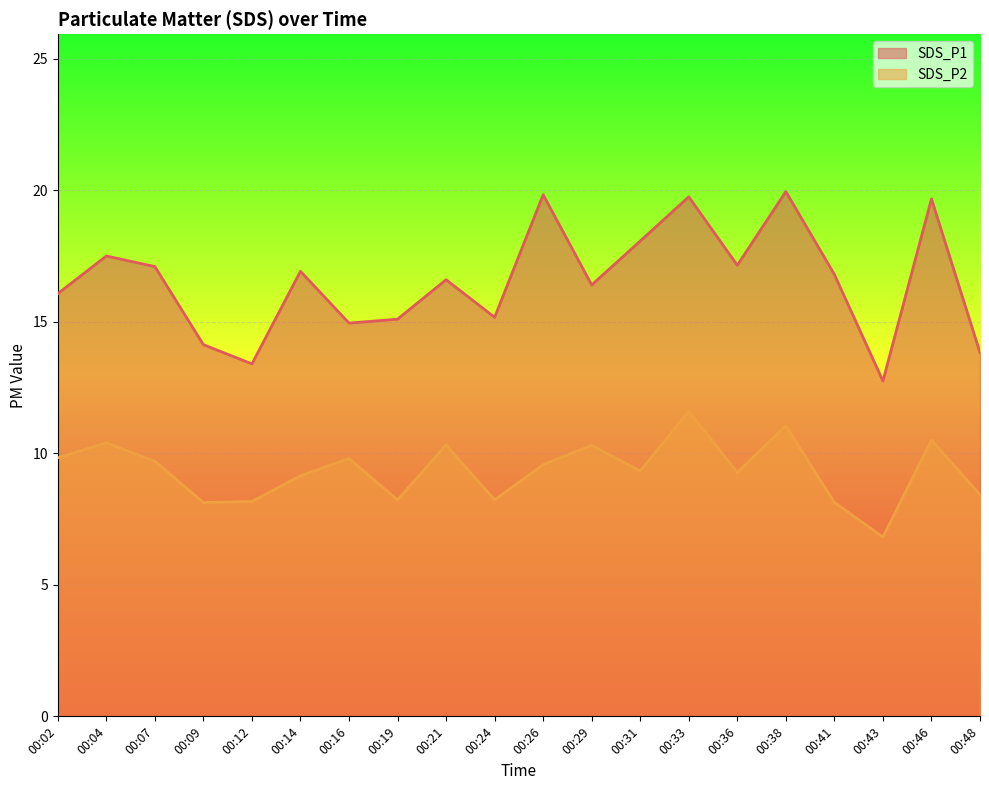

Rank the categories by SDS_P2 value from highest to lowest.

00:33, 00:38, 00:46, 00:04, 00:21, 00:29, 00:02, 00:16, 00:07, 00:26, 00:31, 00:36, 00:14, 00:48, 00:19, 00:24, 00:12, 00:09, 00:41, 00:43